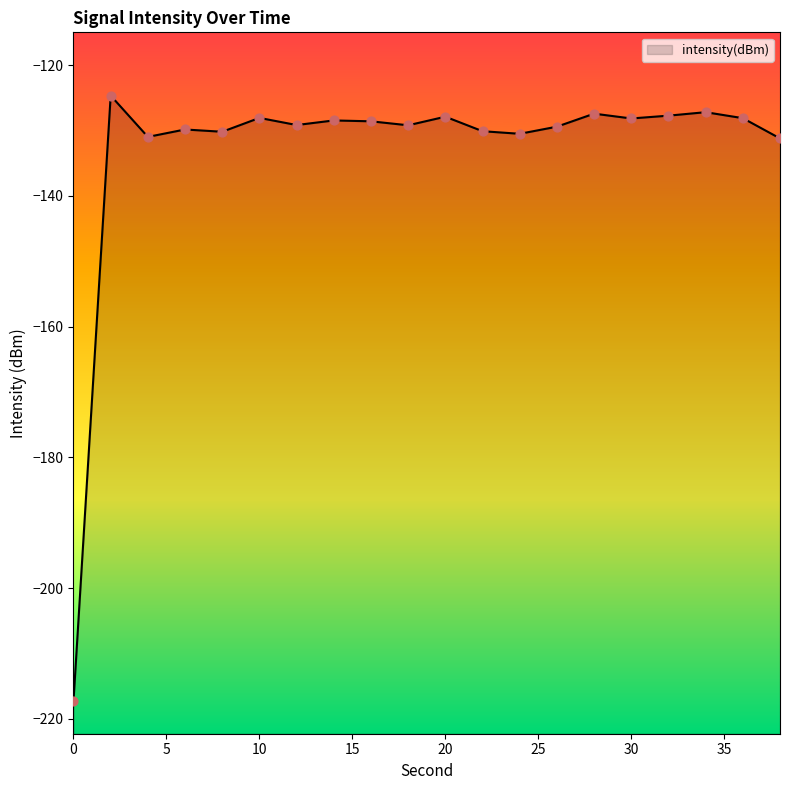

Which has a higher value, 28 or 6?

28